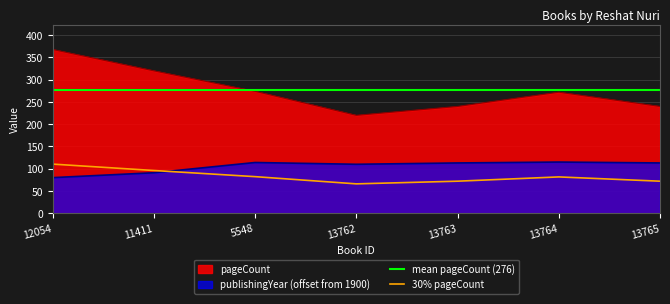

True or false: publishingYear has a value of 63 at 13763.

False